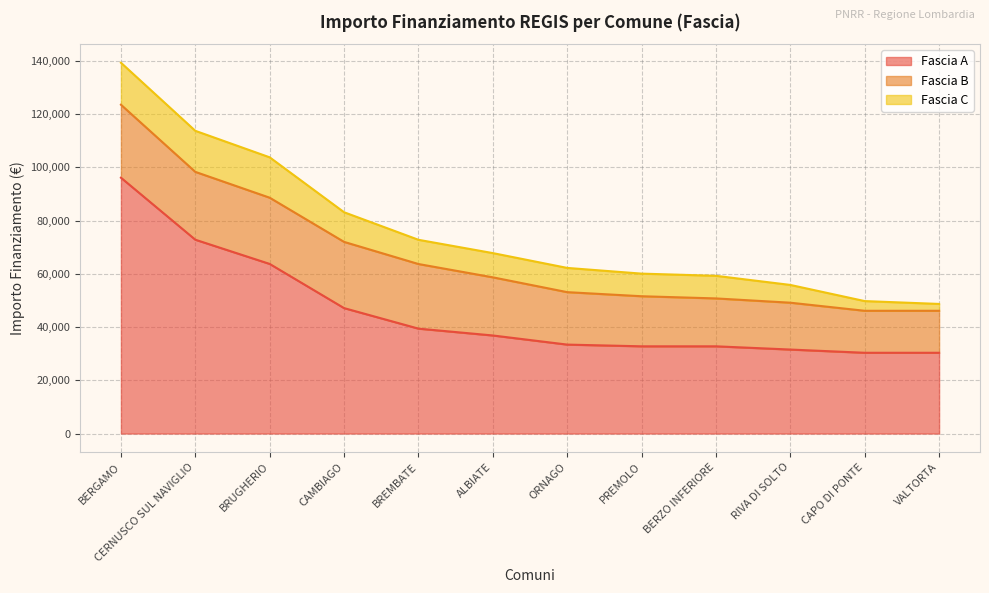

What is the average value of the Fascia A series?

45614